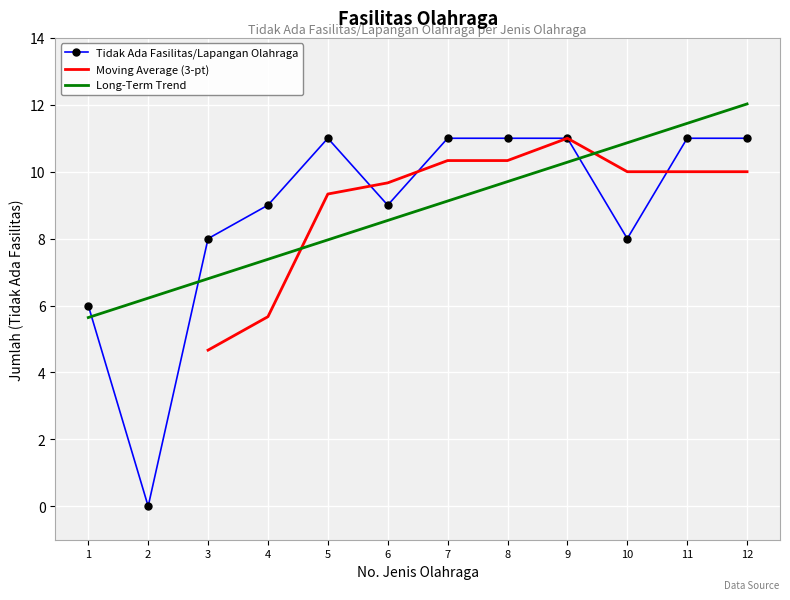

List the labels in order of Long-Term Trend value, largest first.

12, 11, 10, 9, 8, 7, 6, 5, 4, 3, 2, 1